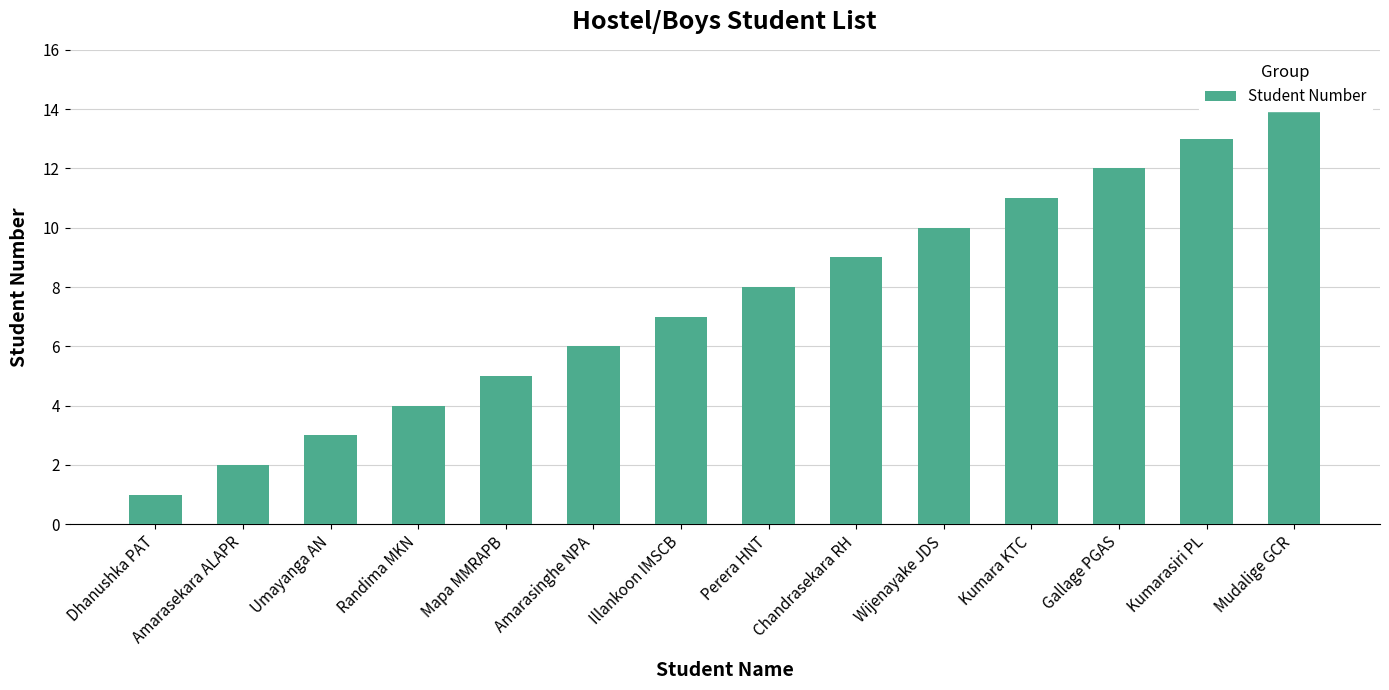

How many bars are there in total?

14